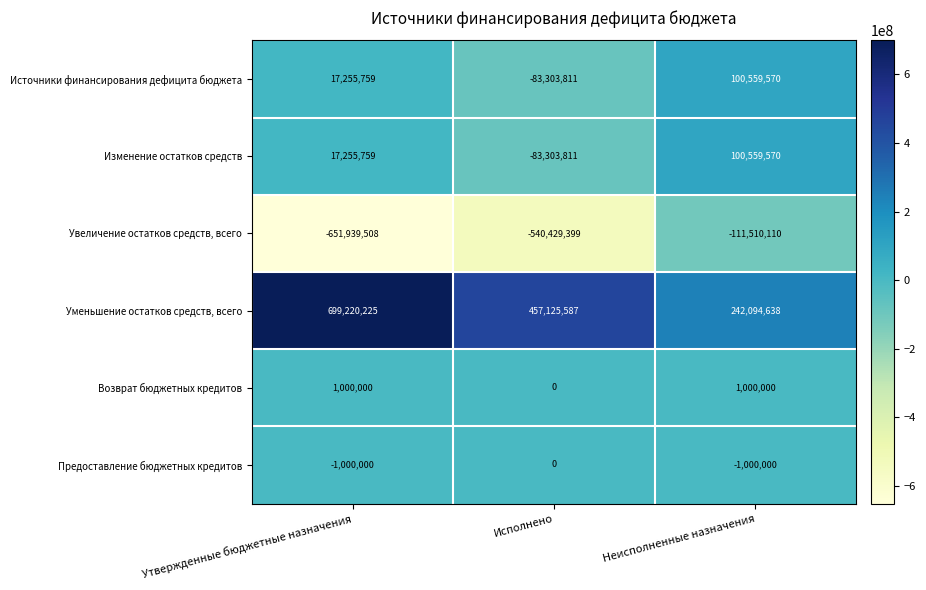

How many Возврат бюджетных кредитов values are between 0 and 1000000?

3